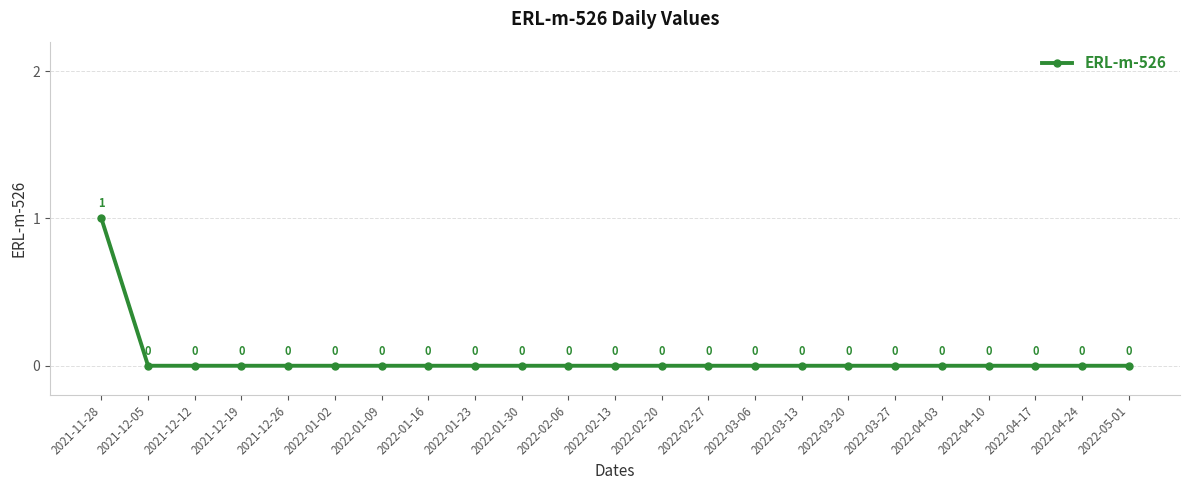

How many positive values are there?

1